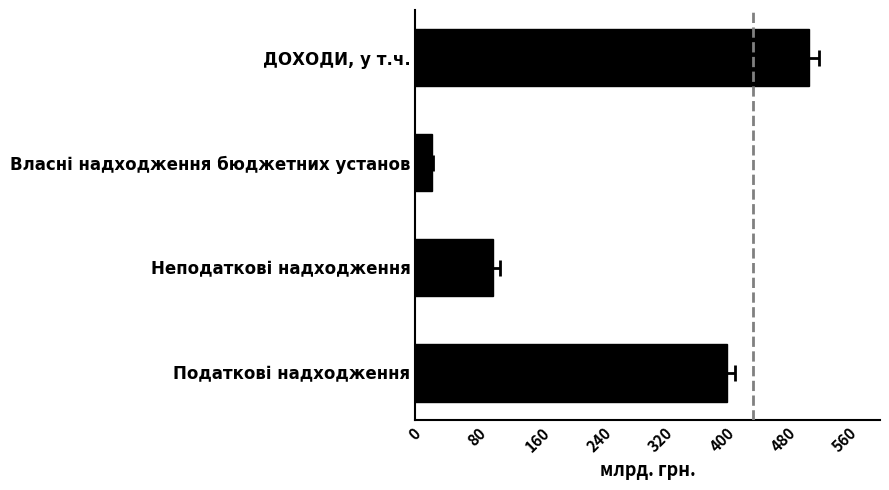

What is the sum of all values?

1044.1